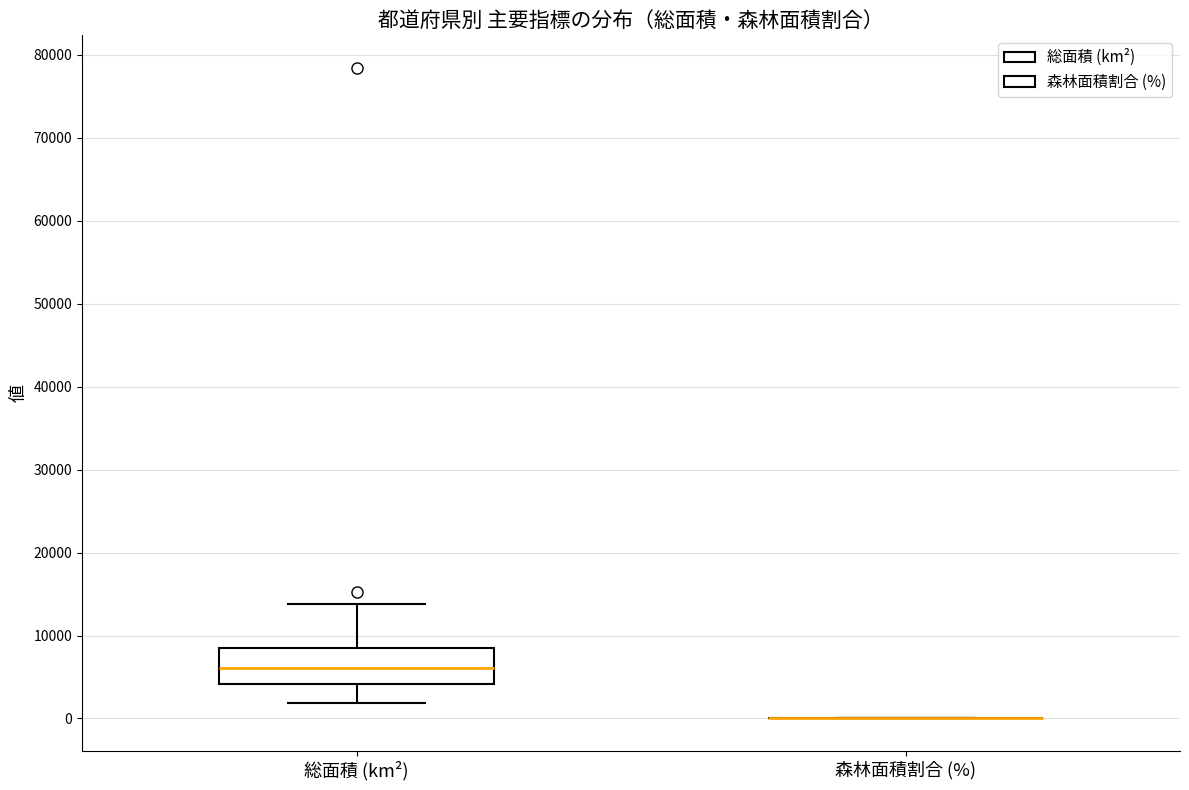

Comparing the boxes themselves (not the whiskers), which one is the tallest?

総面積 (km²)